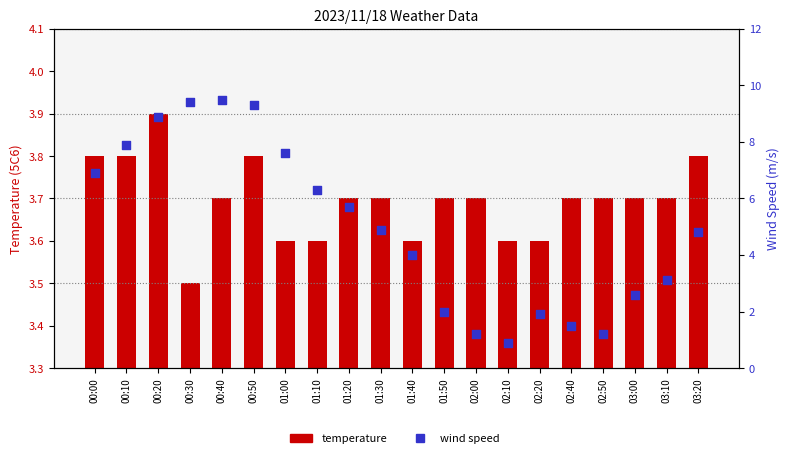

Which series contains the lowest Y value?

wind speed